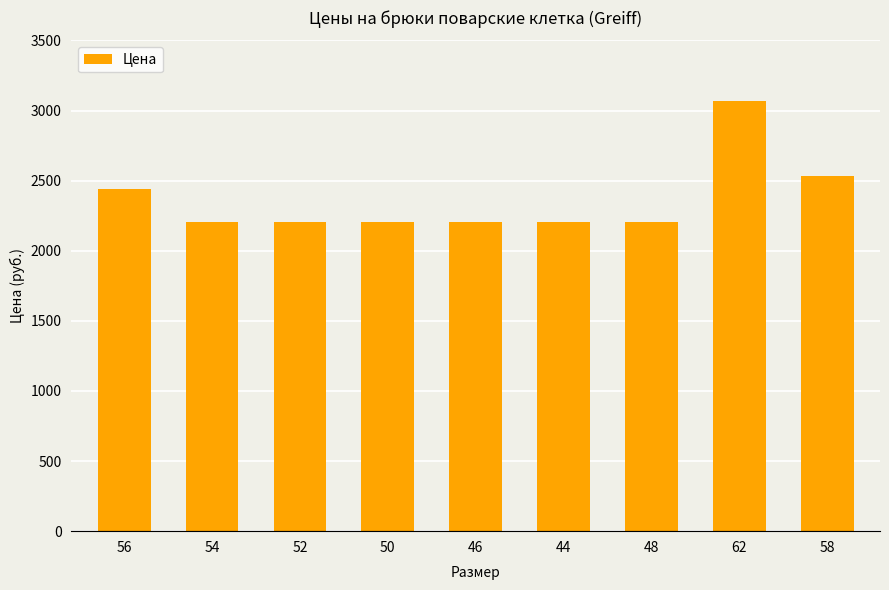

True or false: the data shows 1402 at 50.

False